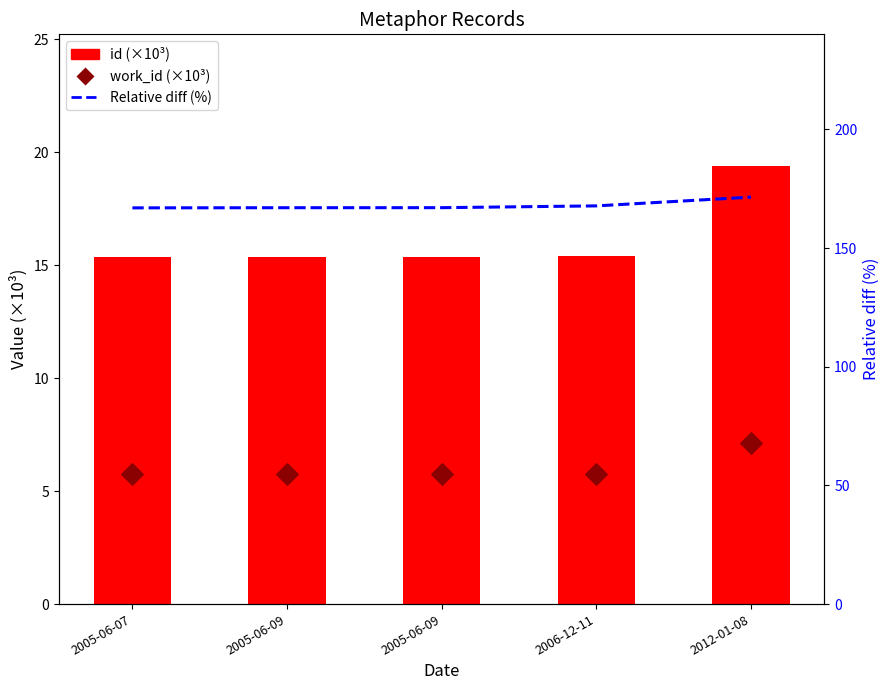

Is the value of Relative diff (%) at 2005-06-07 greater than the value of id (×10³) at 2006-12-11?

Yes